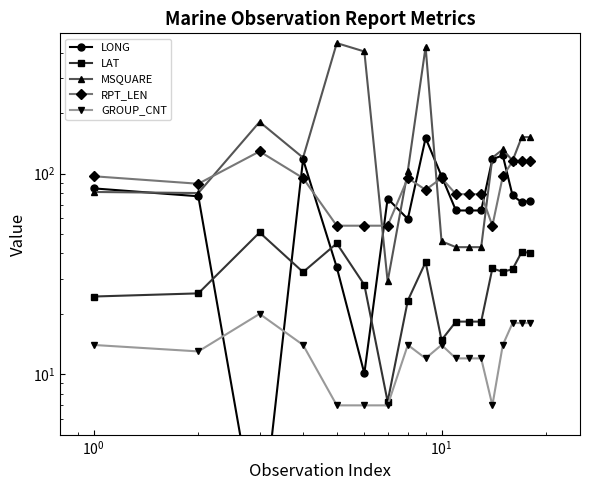

How many lines are shown in the chart?

5